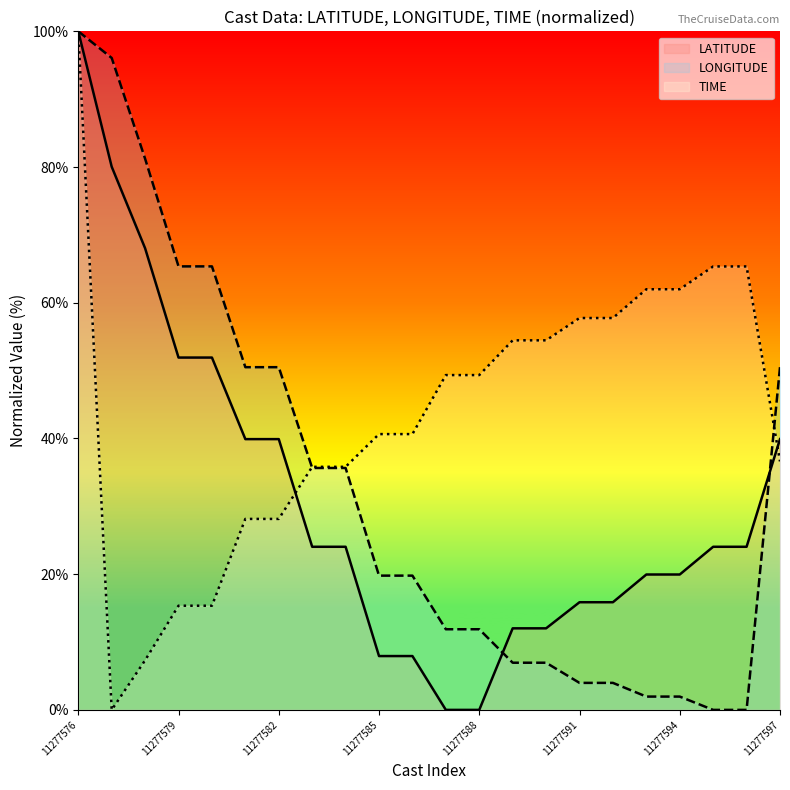

True or false: TIME and LATITUDE intersect in this chart.

True